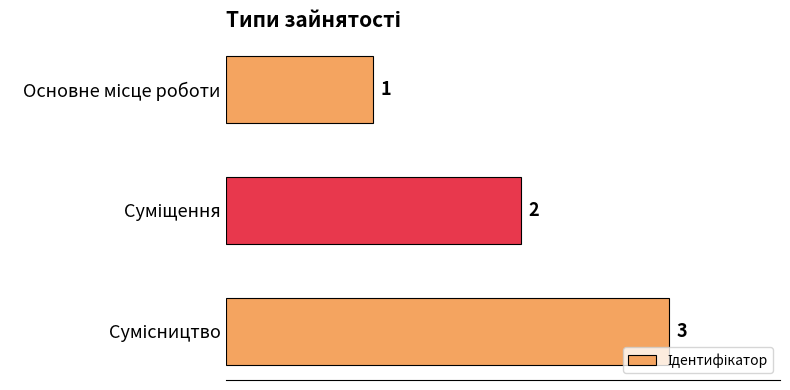

What is the maximum value shown in the chart?

3